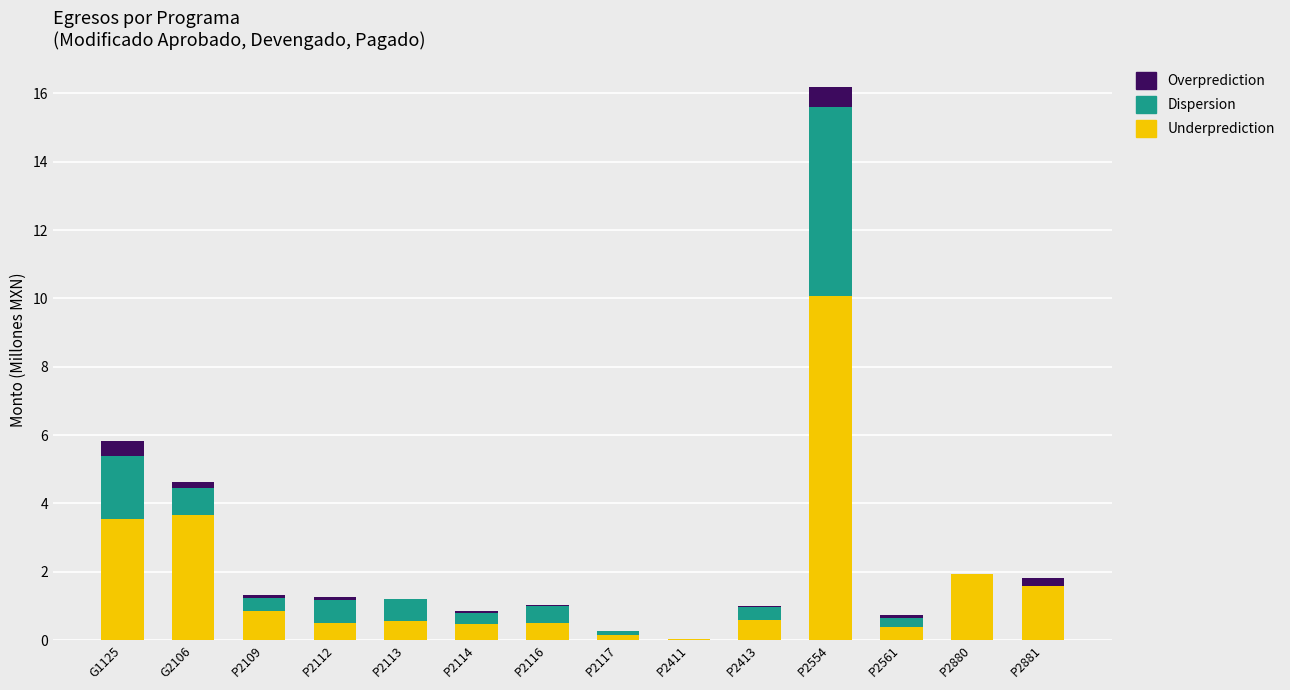

What is the total value across all series at P2554?

16.2